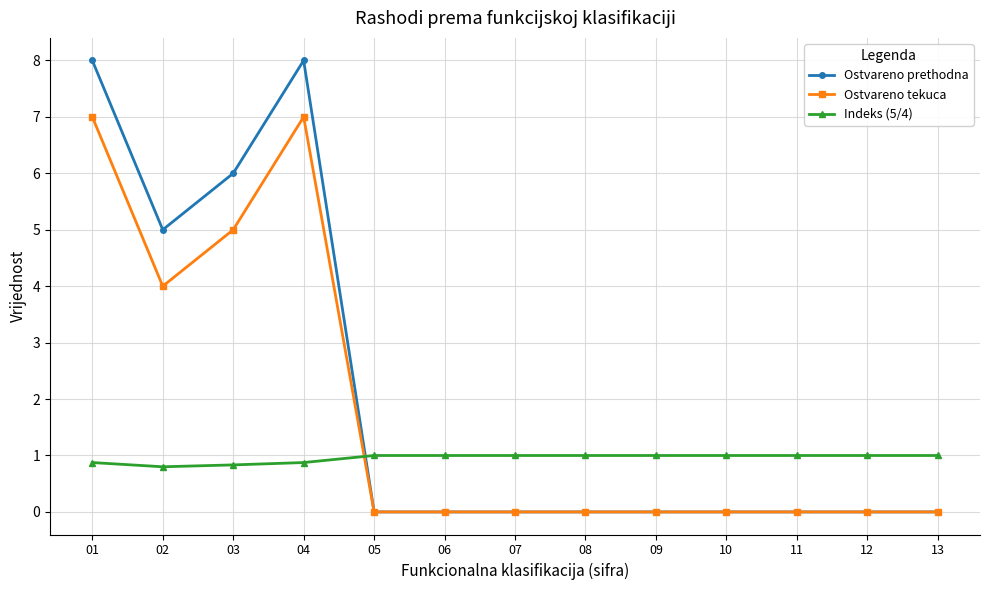

Where is the first local maximum for Ostvareno prethodna?

04